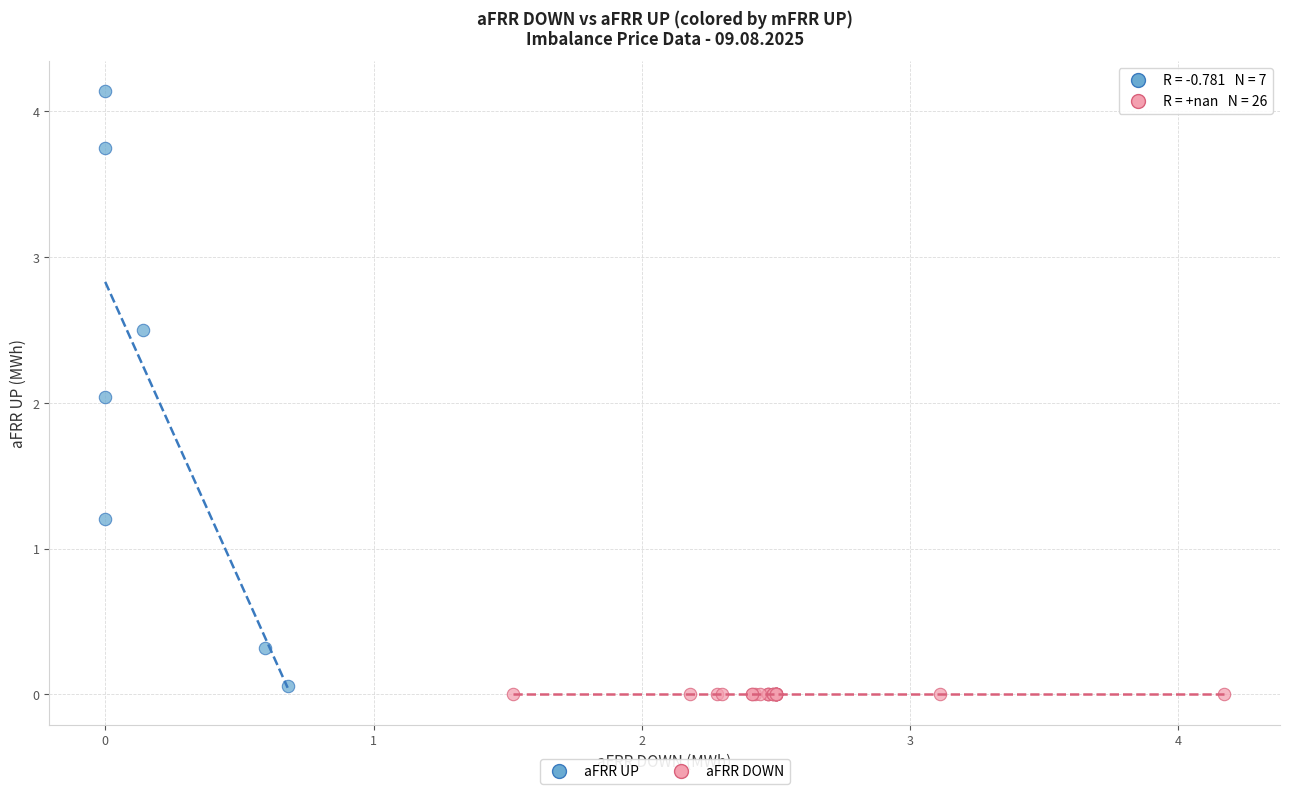

Which series reaches the minimum Y coordinate?

aFRR DOWN